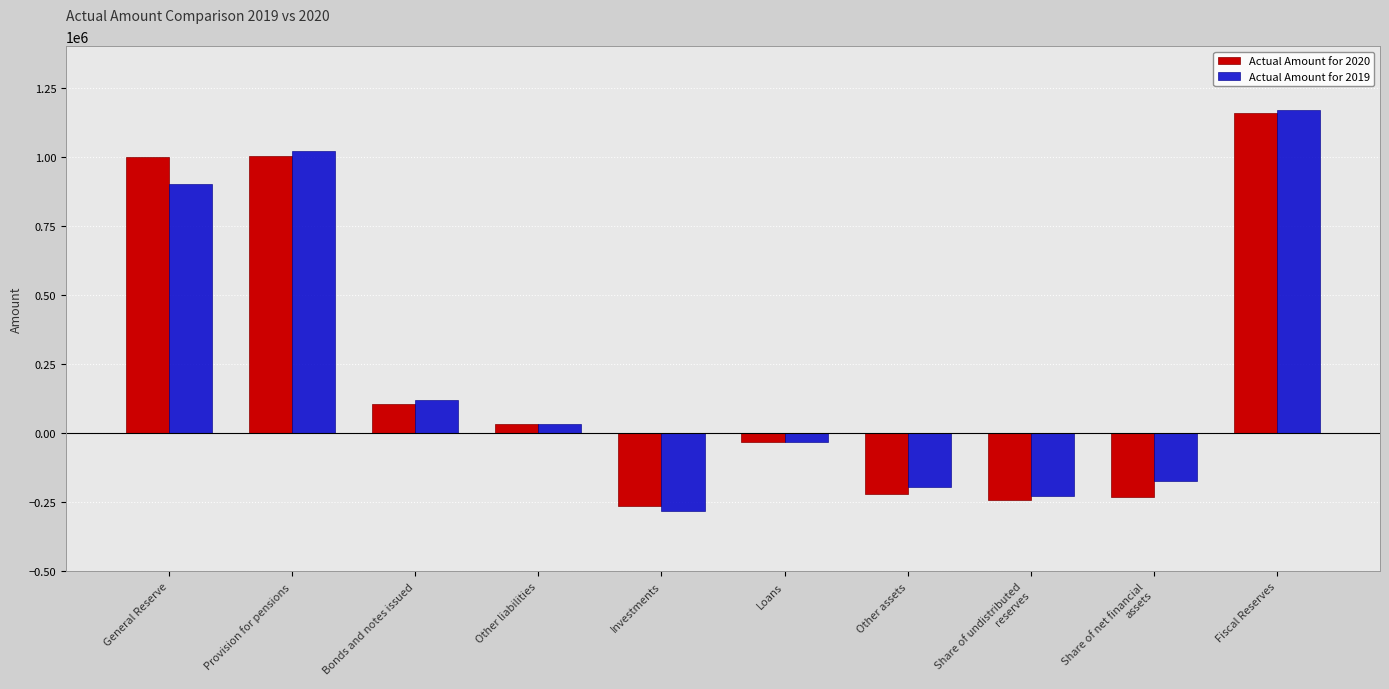

Which series changed the most between Provision for pensions and Investments?

Actual Amount for 2019